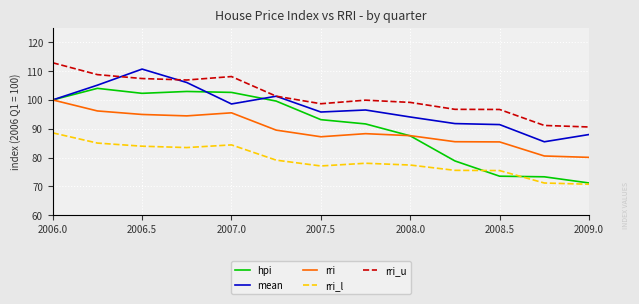

True or false: hpi and rri_u intersect in this chart.

False